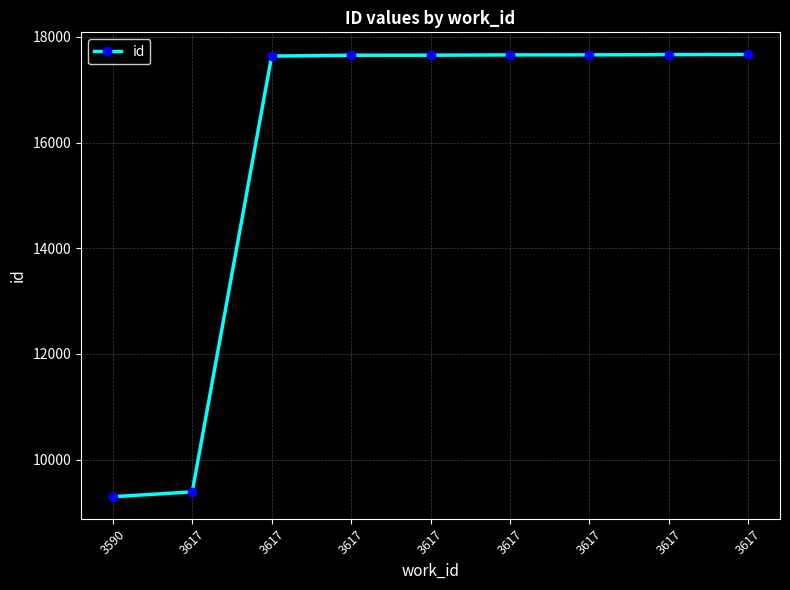

Count the number of categories in the chart.

9